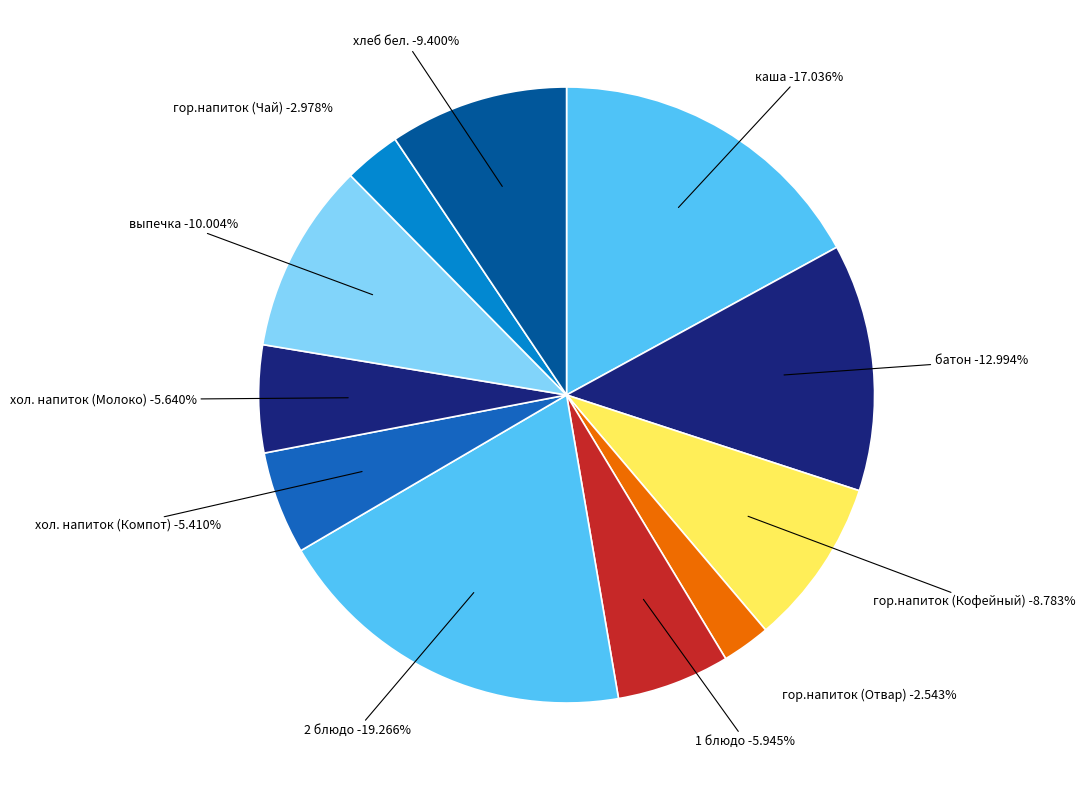

How many slices are in this pie chart?

11